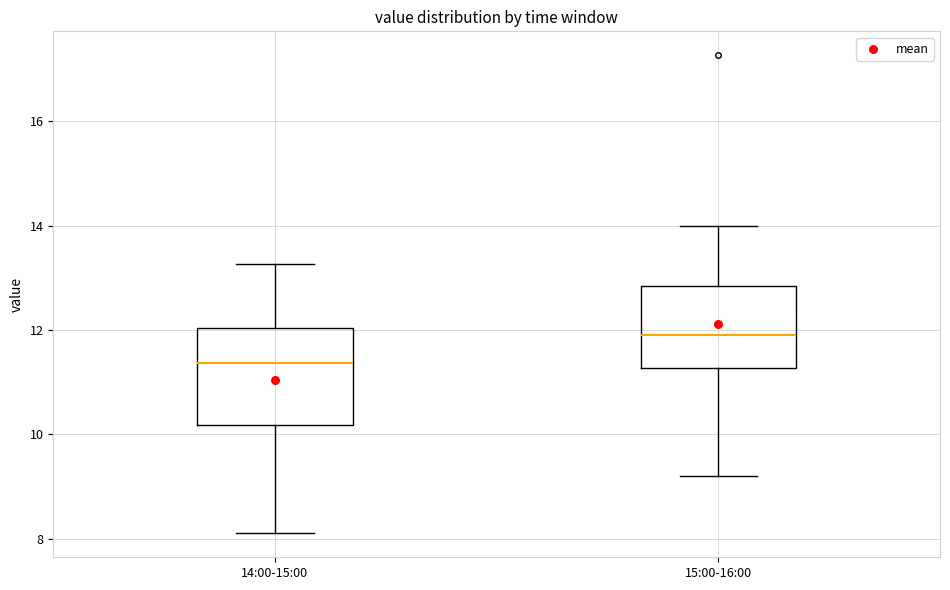

Where does the upper whisker of the box for 14:00-15:00 end on the y-axis? The values are not printed on the chart, so give them approximately, as read against the axis.

13.2